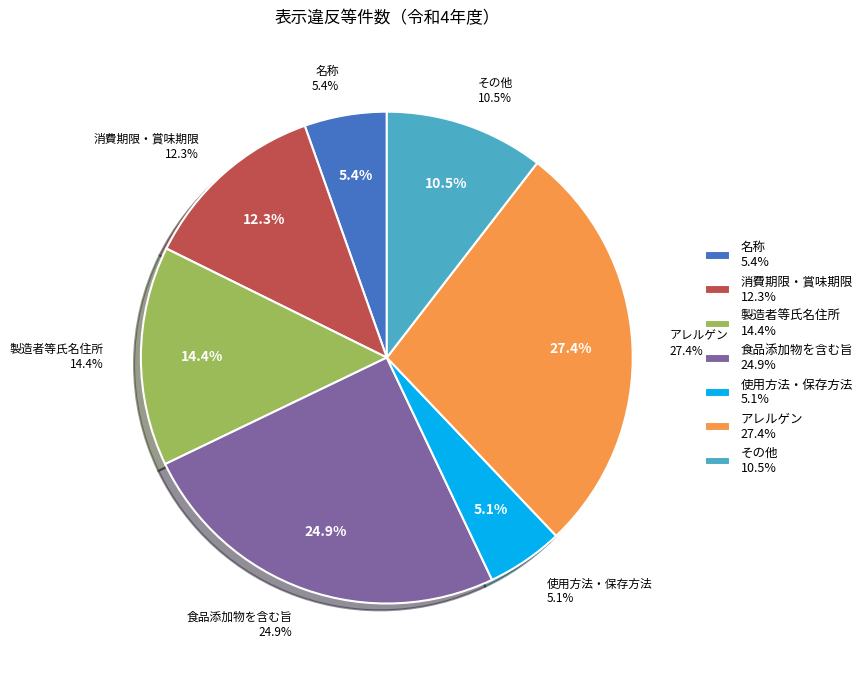

Is there any slice that represents more than half of the pie?

No